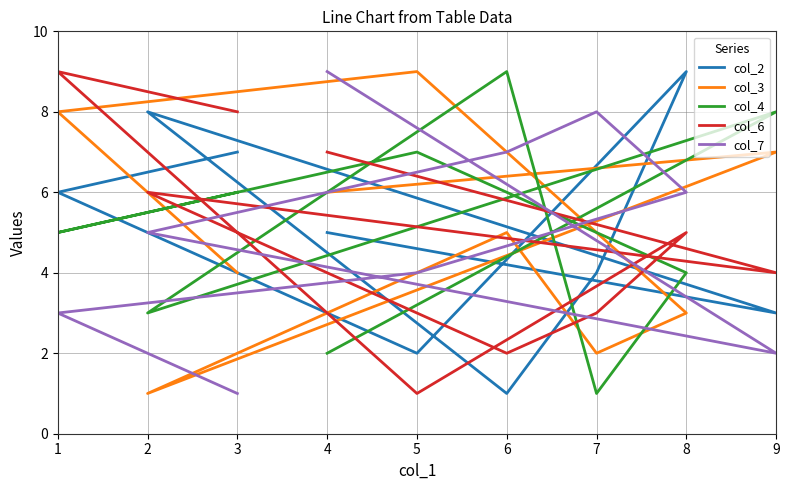

What are all the series names shown in the legend?

col_2, col_3, col_4, col_6, col_7